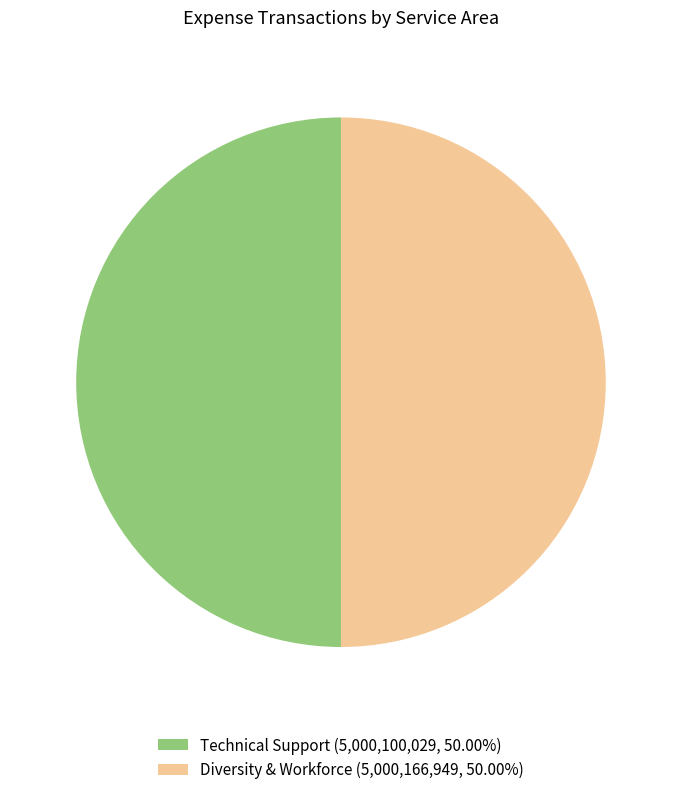

Do Diversity & Workforce and Technical Support together represent more than half of the pie?

Yes